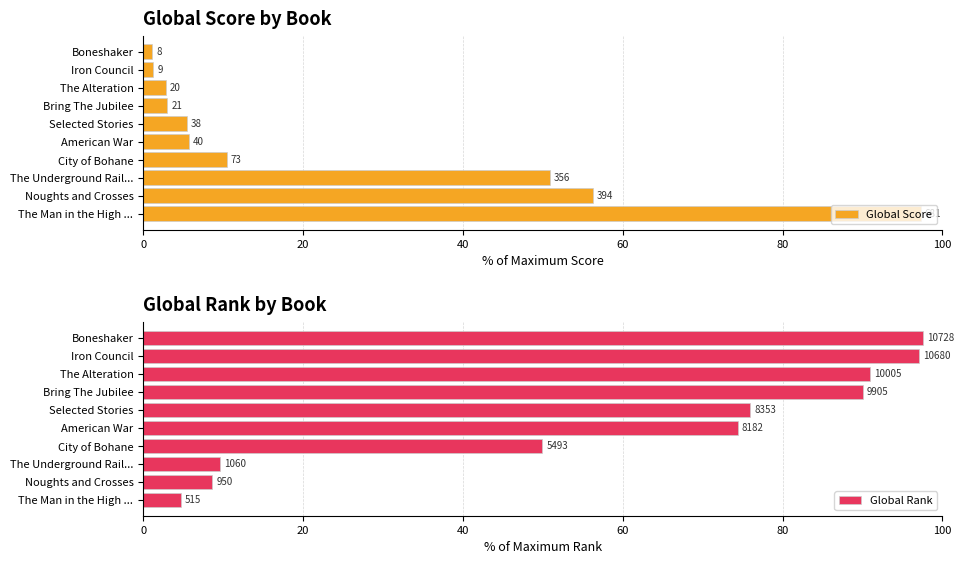

Rank the series at The Alteration from lowest to highest value.

Global Score, Global Rank